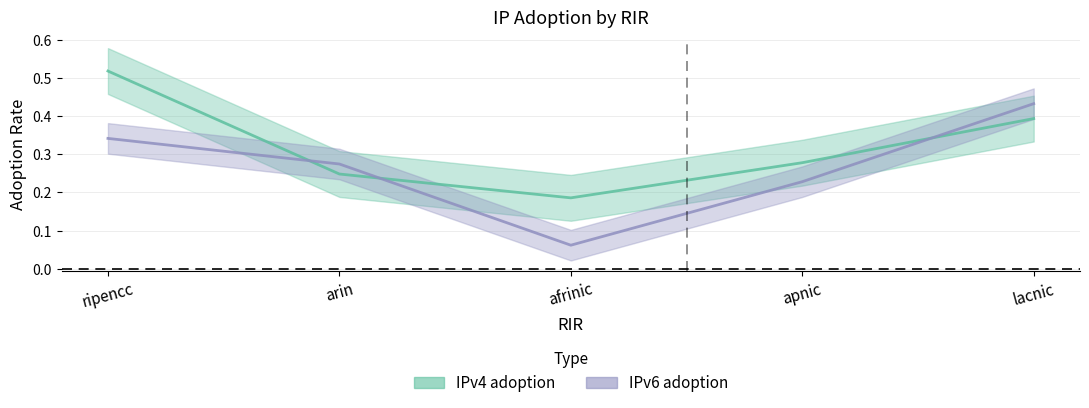

True or false: IPv6 adoption has a value of 0.3 at apnic.

False